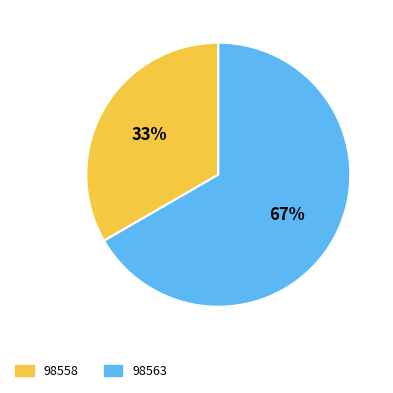

What is the ratio of the value at 98558 to the value at 98563?

0.5